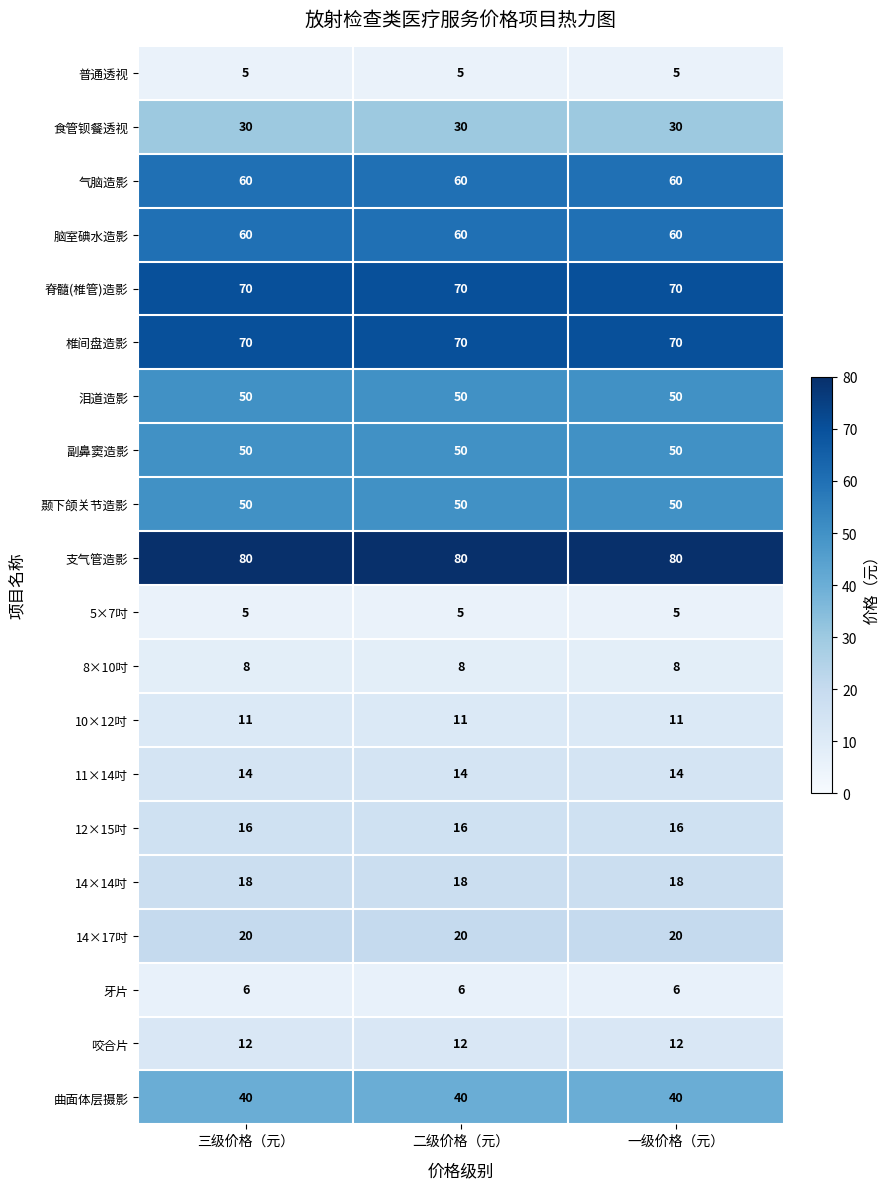

The value of 普通透视 at 二级价格（元） is 8. True or false?

False